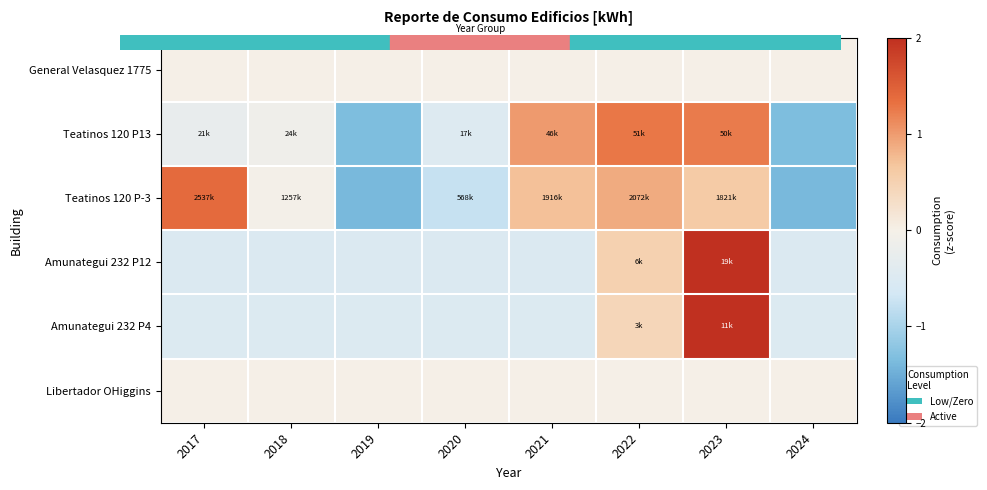

Which category has the highest value across all series?

2023